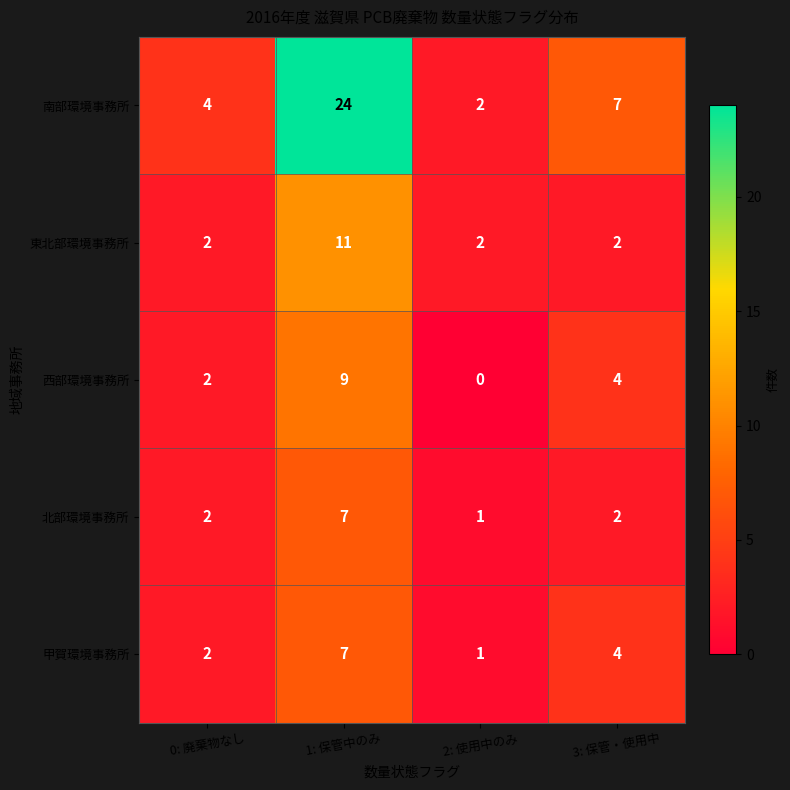

How many 東北部環境事務所 values are between 2 and 11?

4